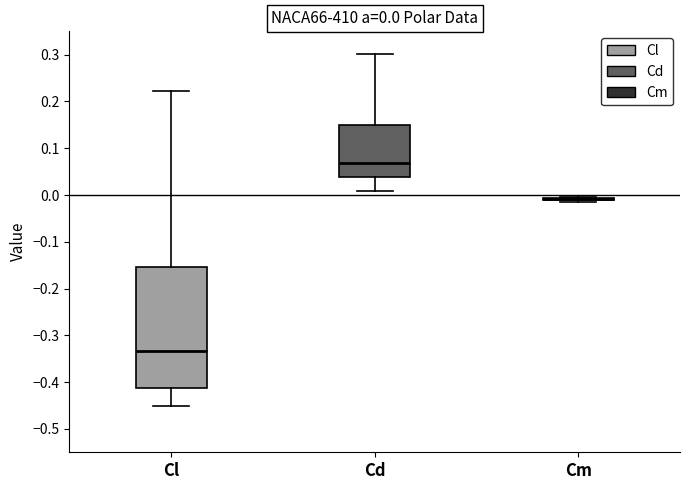

Which box is the tallest, from its lower edge to its upper edge?

Cl